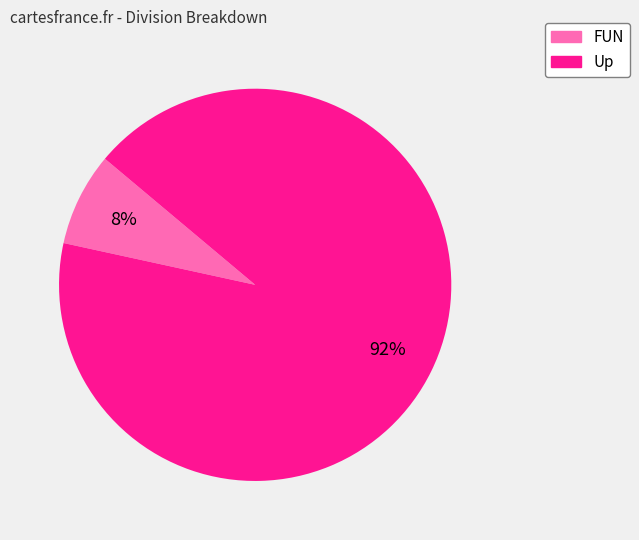

How many segments does this pie chart have?

2